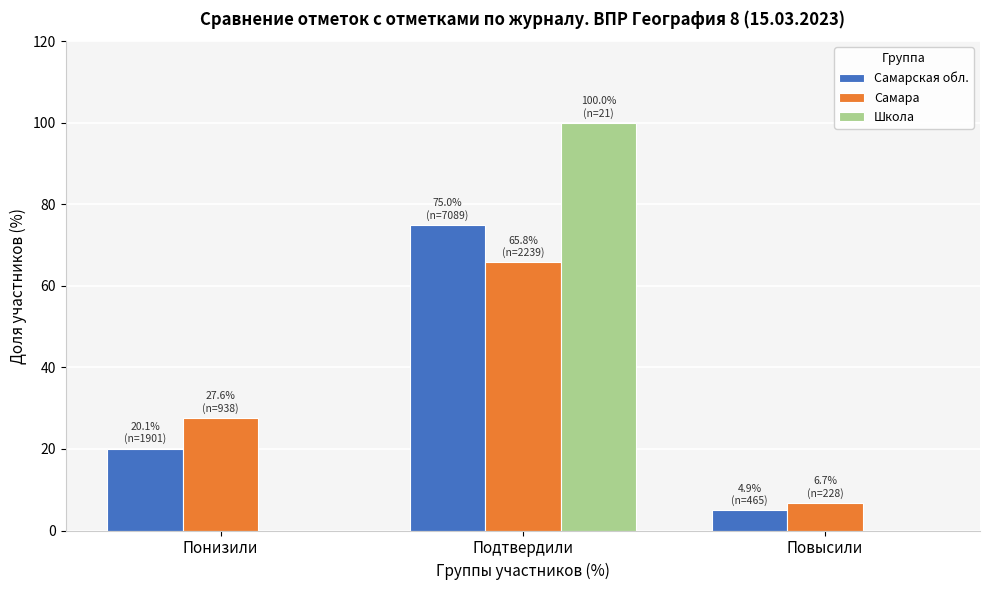

Reading left to right, extract all data points from this chart.

Самарская обл.: Понизили=20.1	Подтвердили=75.0	Повысили=4.9
Самара: Понизили=27.6	Подтвердили=65.8	Повысили=6.7
Школа: Понизили=0.0	Подтвердили=100.0	Повысили=0.0